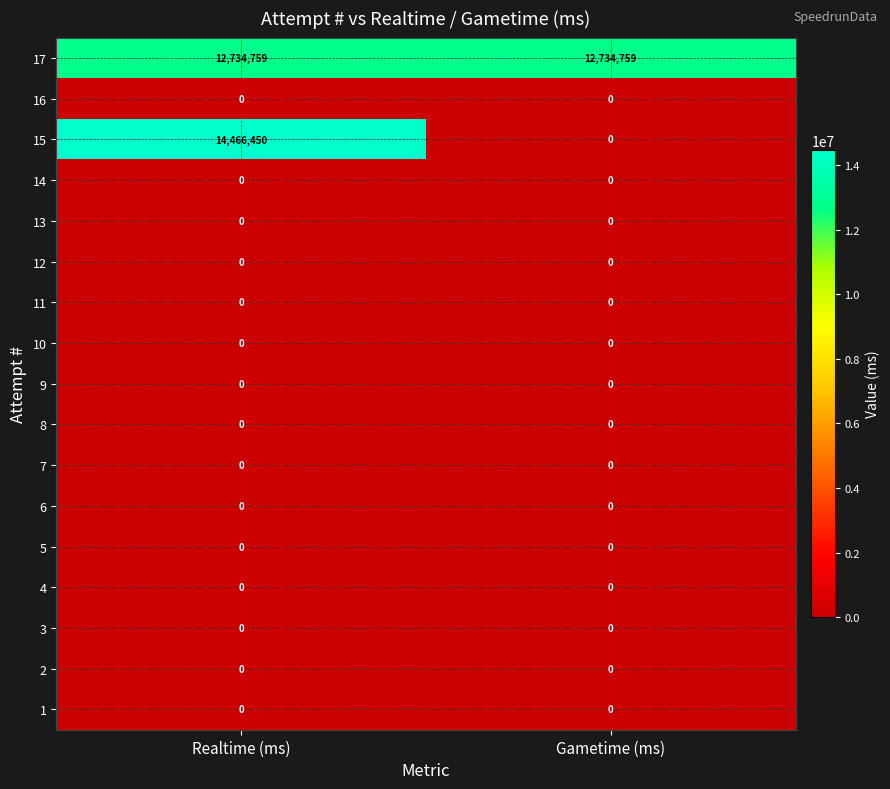

Which series has the largest total across all categories?

17